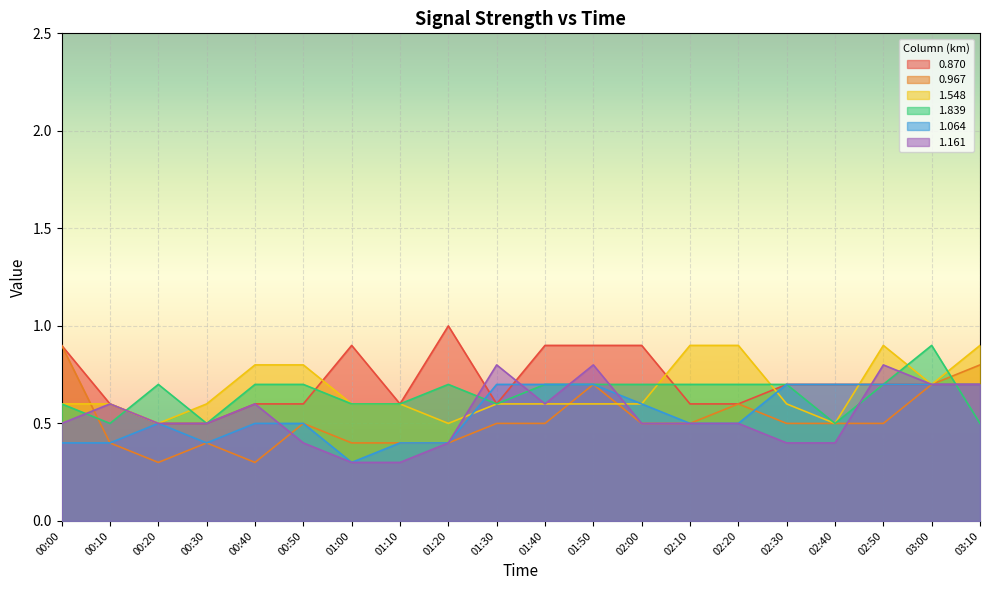

At how many categories does at least one series exceed 0?

20